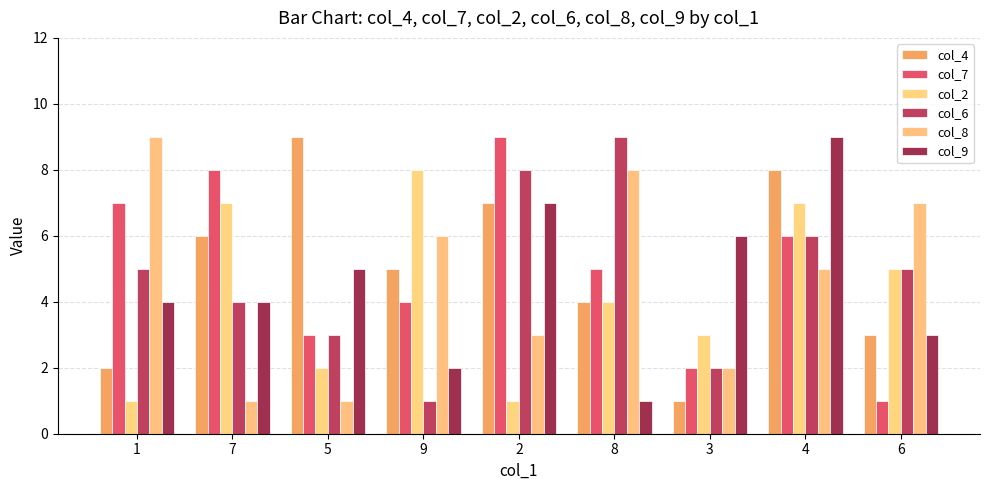

What position from the right is 9?

6